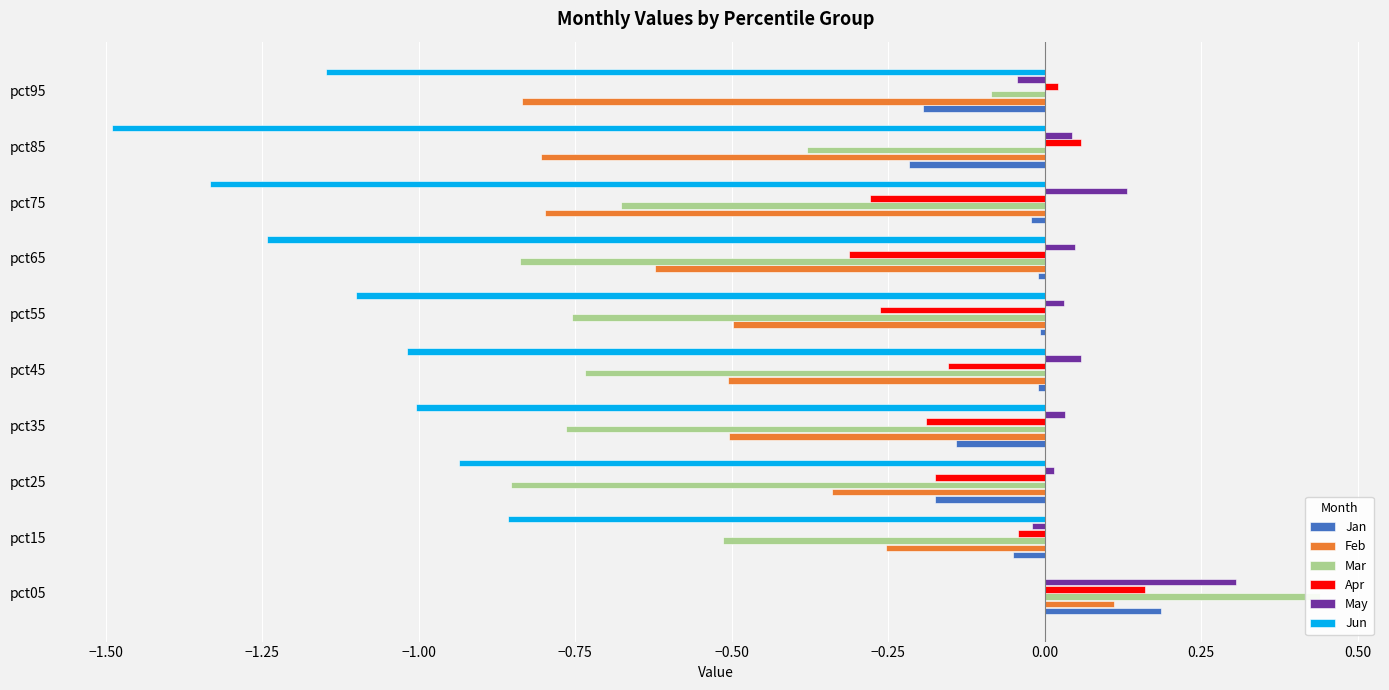

Is the value of Feb at pct75 greater than the value of Mar at pct95?

No